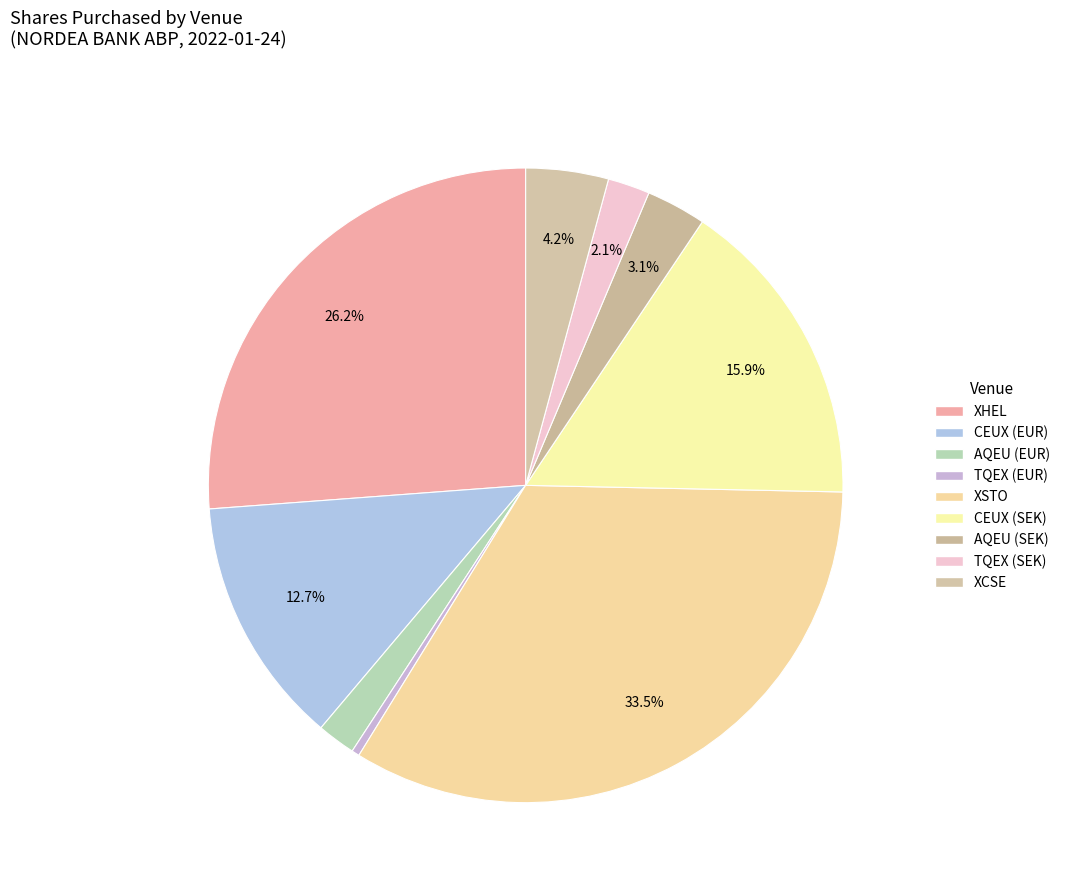

Is XCSE the majority of the pie?

No